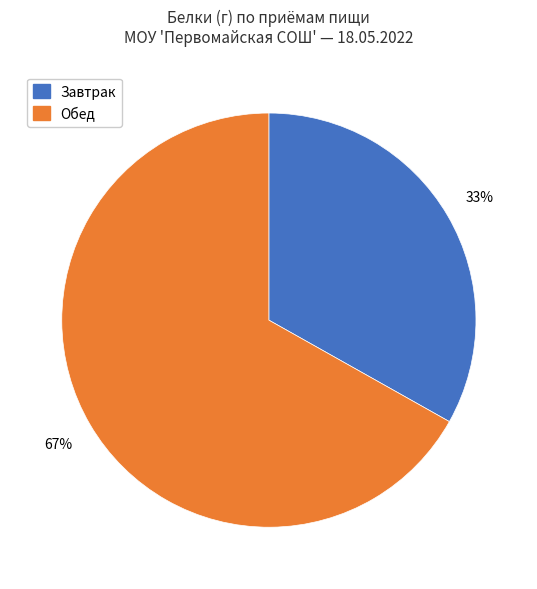

To the nearest percent, what is the difference between the largest and smallest slice percentages?

34%